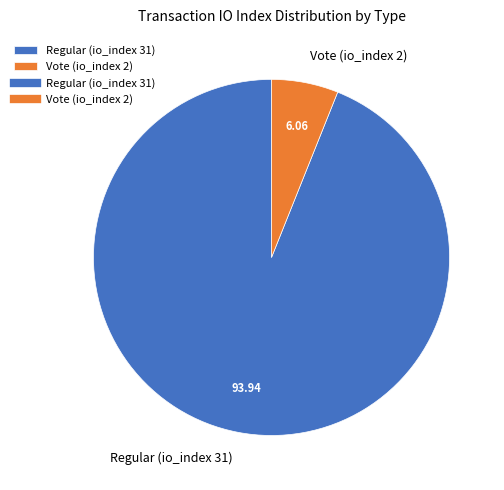

Is the sum of Regular (io_index 31) and Vote (io_index 2) greater than half?

Yes